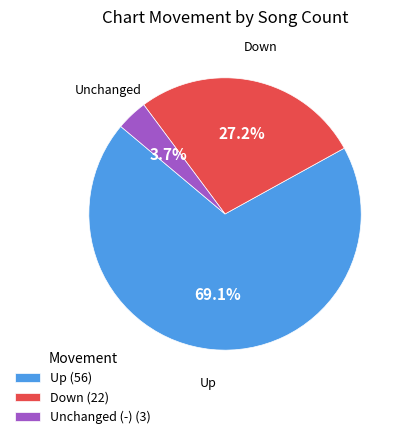

Which category accounts for the majority?

Up (56)